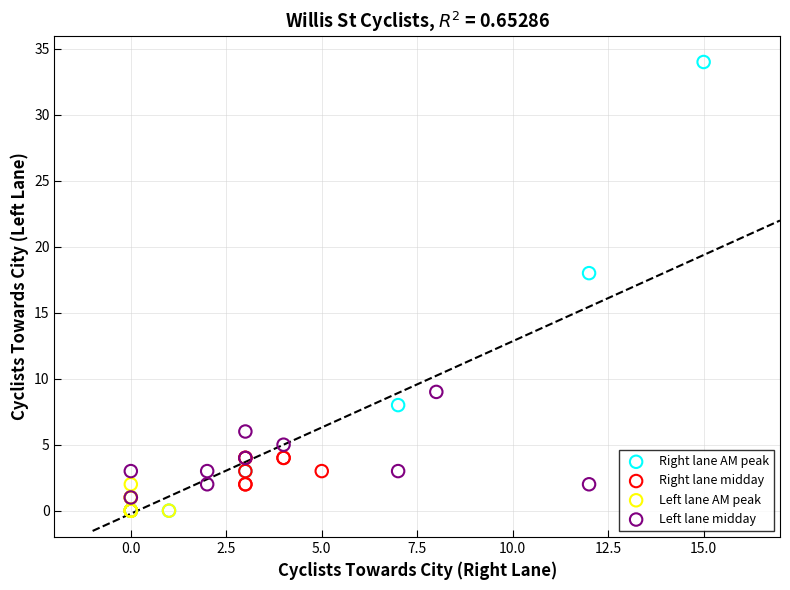

Which series has the widest spread of Y values?

Right lane AM peak